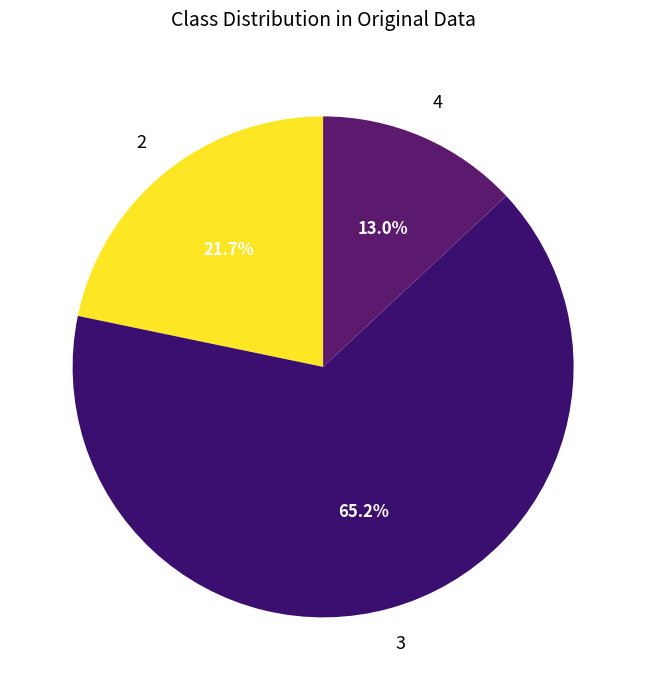

Count the number of slices in the pie.

3